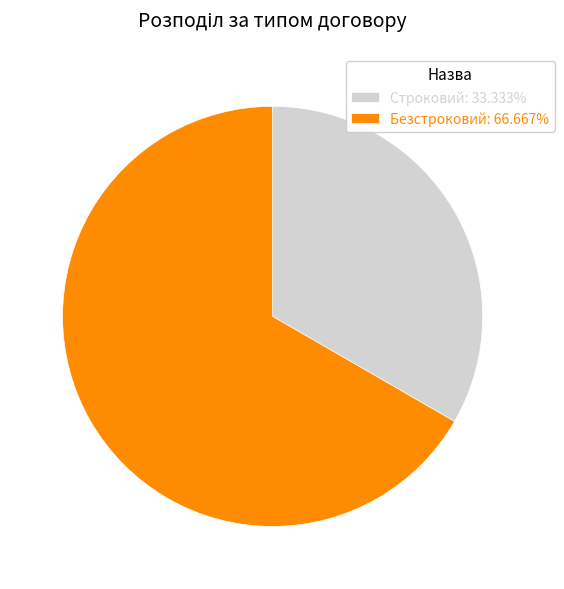

Is it true that Строковий is 46% of the pie?

False